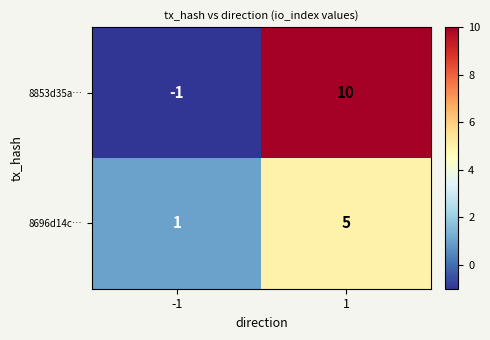

Which series changed the most between -1 and 1?

8853d35a…